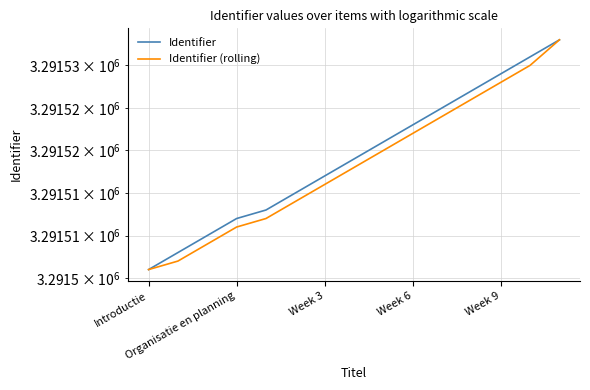

The Identifier (rolling) series shows 3291526 at 11. True or false?

True